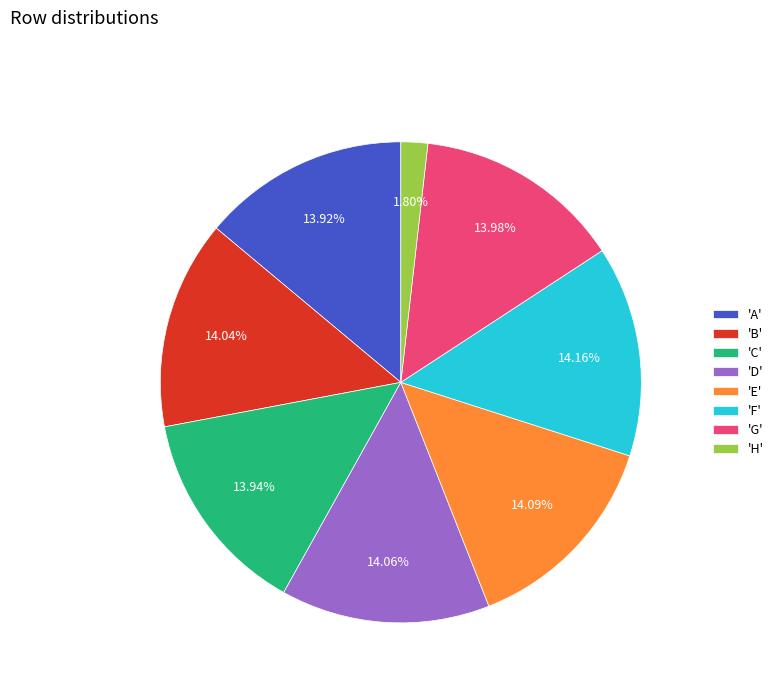

What is the smallest slice in the pie chart?

'H'